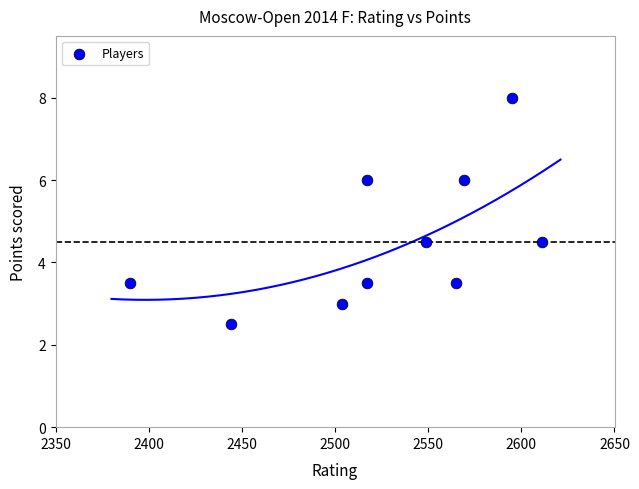

What is the average X value?

2526.1